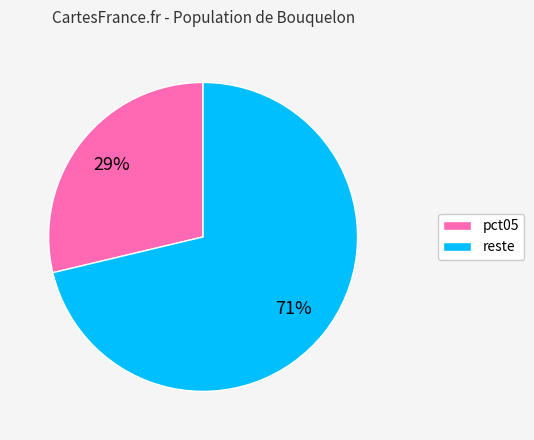

Count the number of slices in the pie.

2